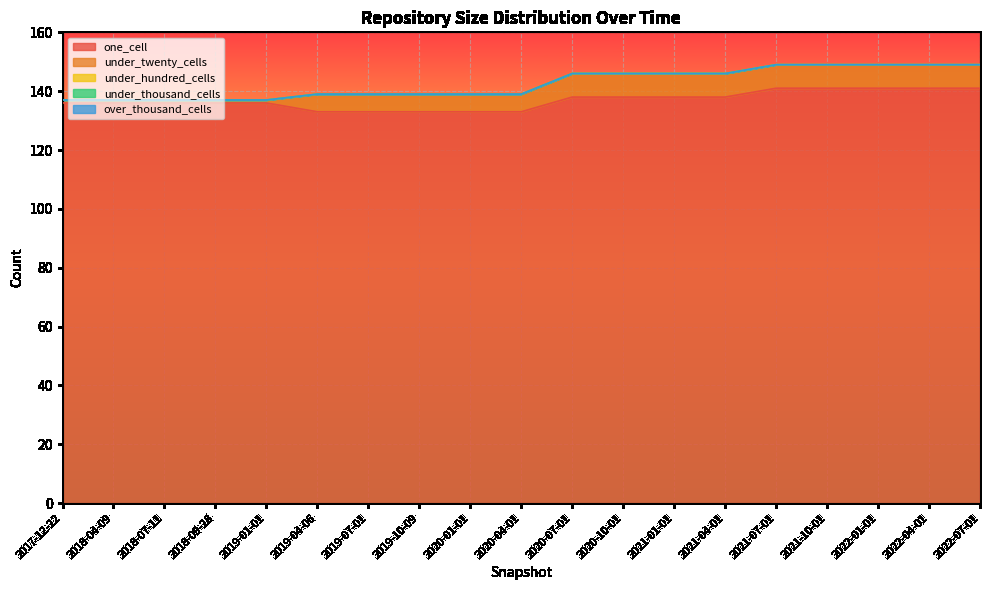

Which category has the lowest value across all series?

2017-12-22